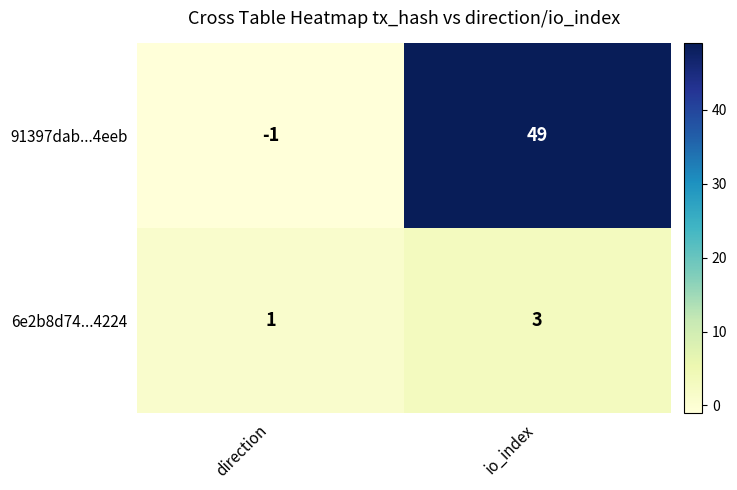

What is the greatest value displayed?

49